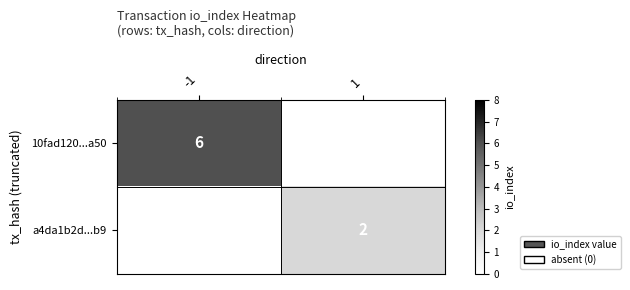

What is the smallest value displayed?

2.0